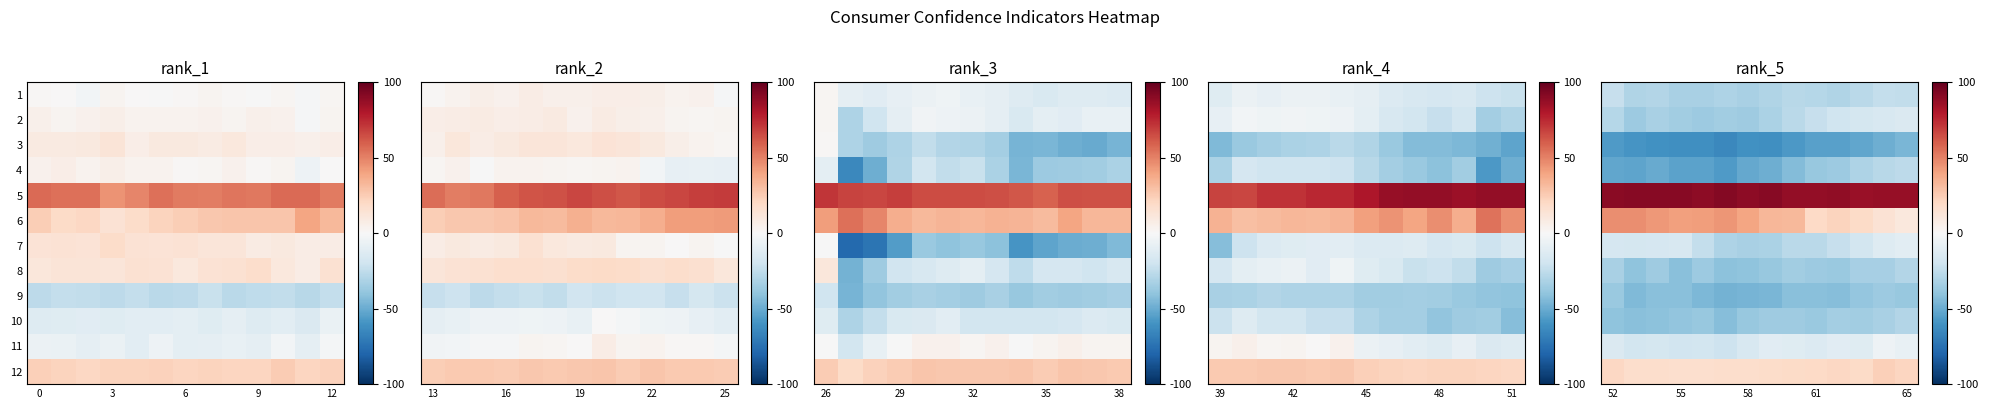

What is the highest value of the 7 series?

-10.9